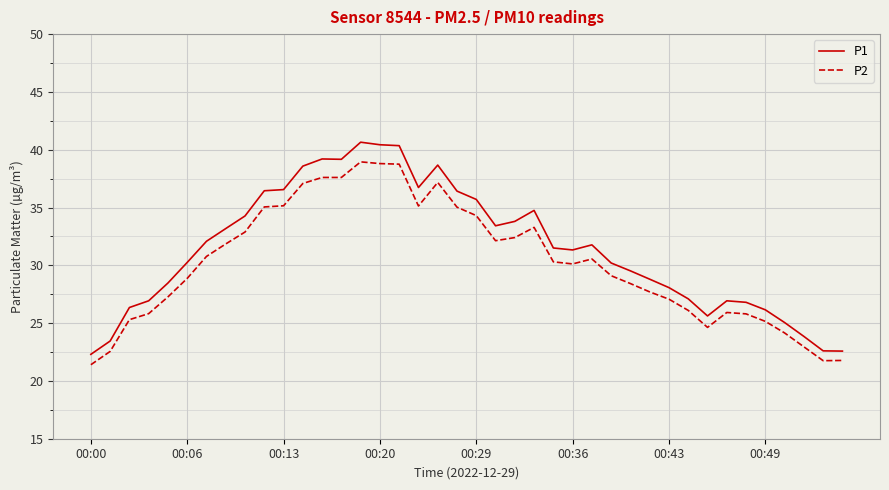

Which series has the largest range (max minus min)?

P1